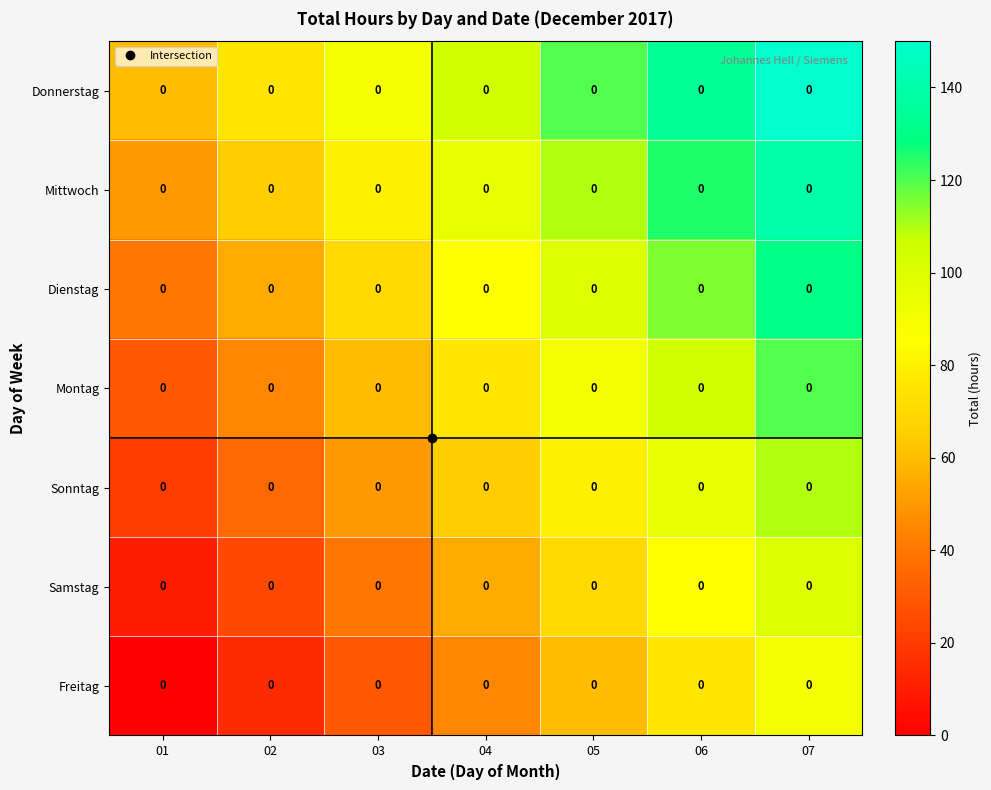

Reading left to right, extract all data points from this chart.

Freitag: 01=0	02=0	03=0	04=0	05=0	06=0	07=0
Samstag: 01=0	02=0	03=0	04=0	05=0	06=0	07=0
Sonntag: 01=0	02=0	03=0	04=0	05=0	06=0	07=0
Montag: 01=0	02=0	03=0	04=0	05=0	06=0	07=0
Dienstag: 01=0	02=0	03=0	04=0	05=0	06=0	07=0
Mittwoch: 01=0	02=0	03=0	04=0	05=0	06=0	07=0
Donnerstag: 01=0	02=0	03=0	04=0	05=0	06=0	07=0